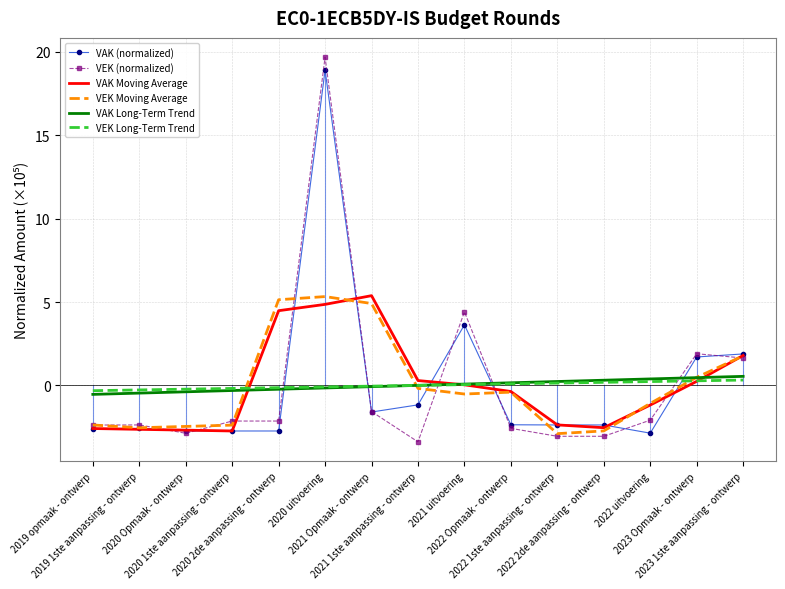

Which series has the largest range (max minus min)?

VEK (normalized)